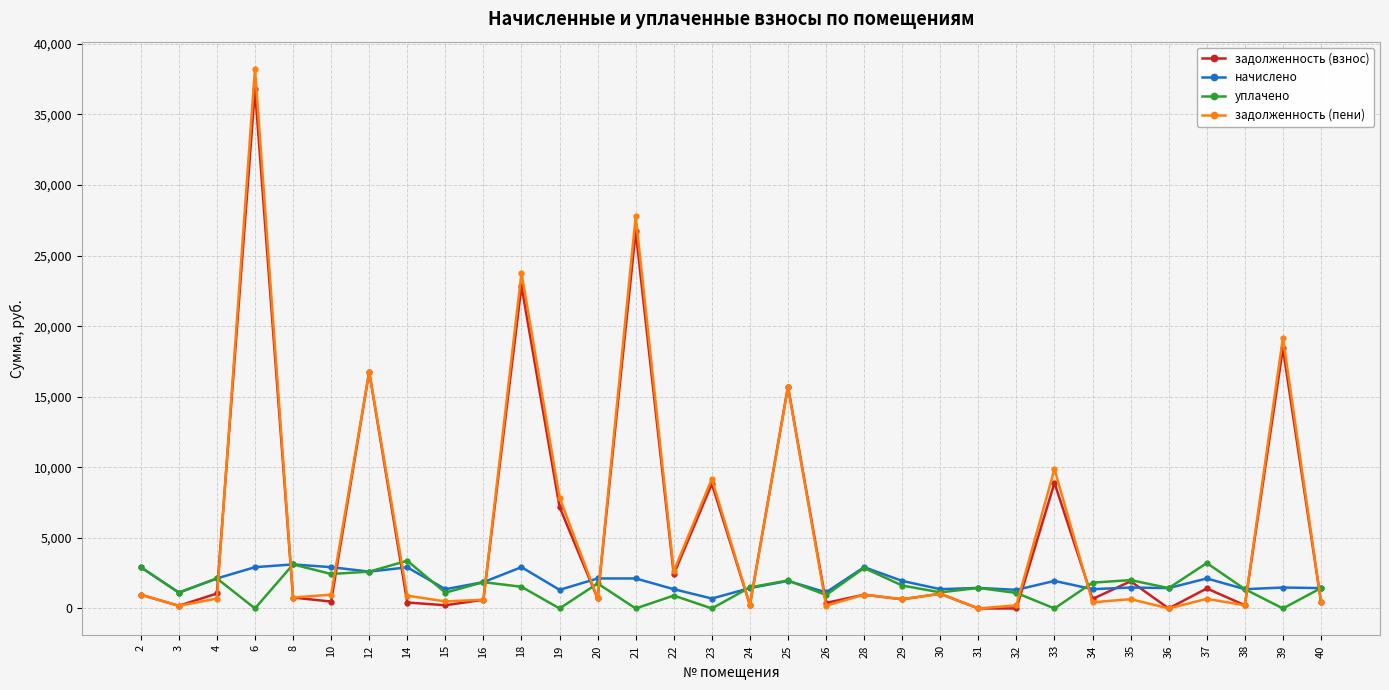

True or false: задолженность (пени) and уплачено cross at least once.

True